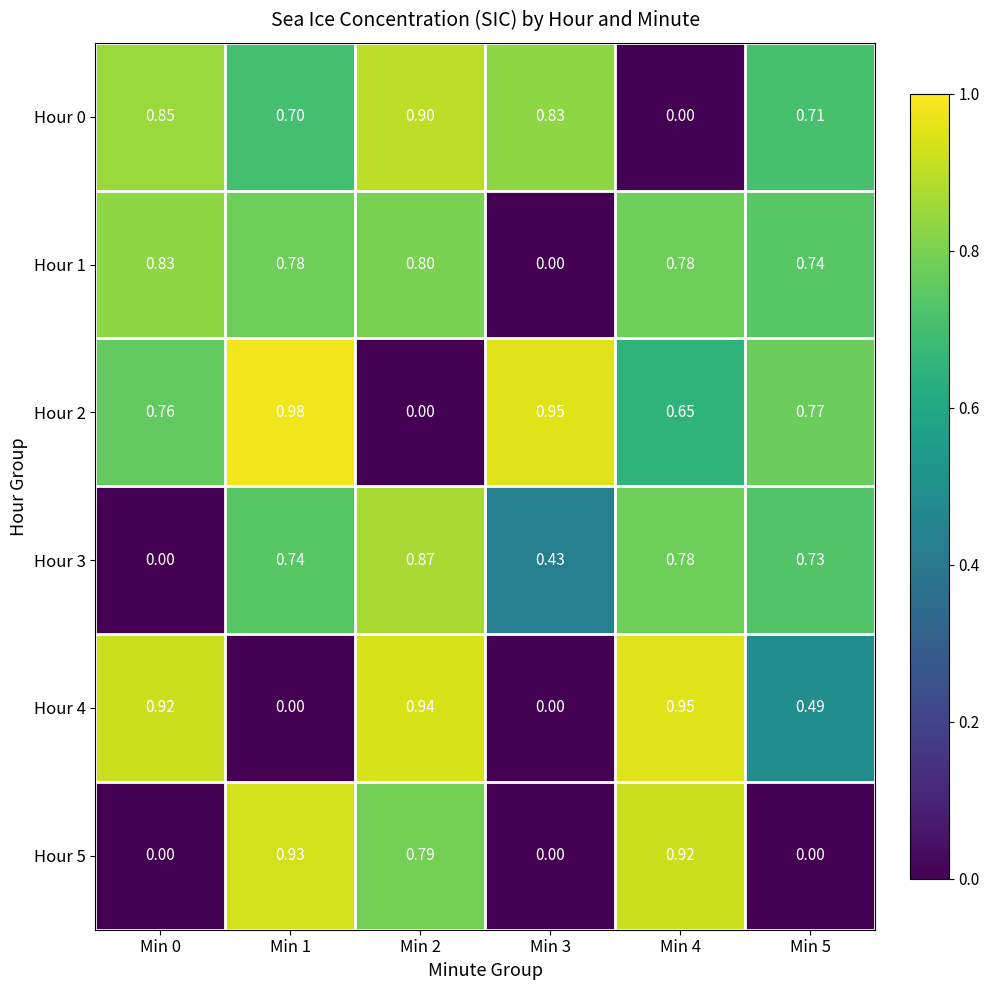

Reading left to right, transcribe all the data shown in this chart.

Hour 0: Min 0=0.8	Min 1=0.7	Min 2=0.9	Min 3=0.8	Min 4=0.0	Min 5=0.7
Hour 1: Min 0=0.8	Min 1=0.8	Min 2=0.8	Min 3=0.0	Min 4=0.8	Min 5=0.7
Hour 2: Min 0=0.8	Min 1=1.0	Min 2=0.0	Min 3=0.9	Min 4=0.7	Min 5=0.8
Hour 3: Min 0=0.0	Min 1=0.7	Min 2=0.9	Min 3=0.4	Min 4=0.8	Min 5=0.7
Hour 4: Min 0=0.9	Min 1=0.0	Min 2=0.9	Min 3=0.0	Min 4=0.9	Min 5=0.5
Hour 5: Min 0=0.0	Min 1=0.9	Min 2=0.8	Min 3=0.0	Min 4=0.9	Min 5=0.0